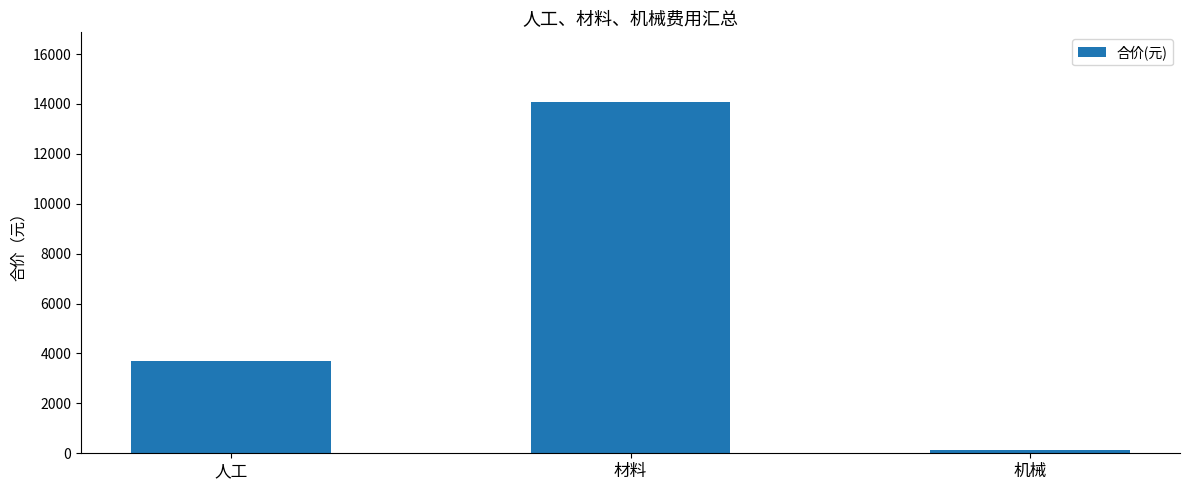

List the labels in order of value, largest first.

材料, 人工, 机械